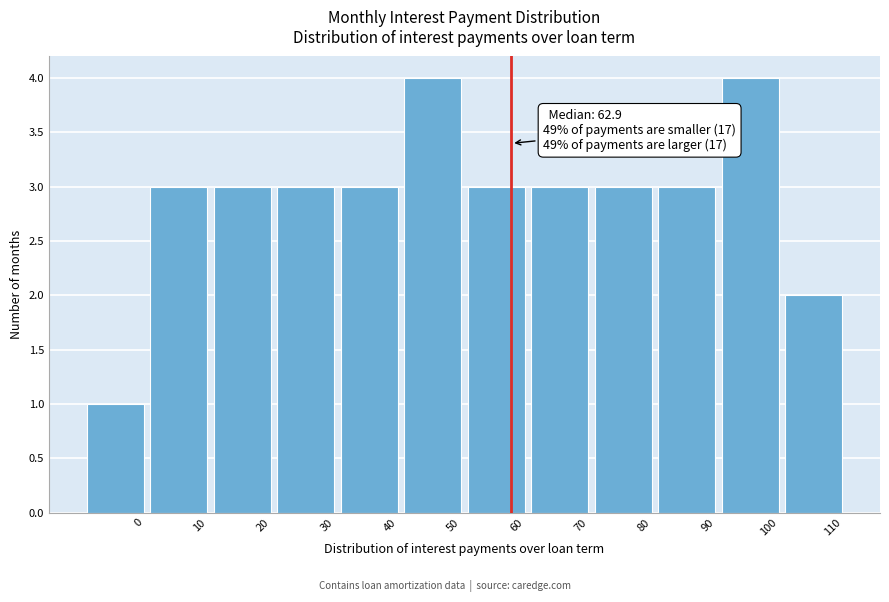

Reading left to right, list all the values displayed in this chart.

1	3	3	3	3	4	3	3	3	3	4	2